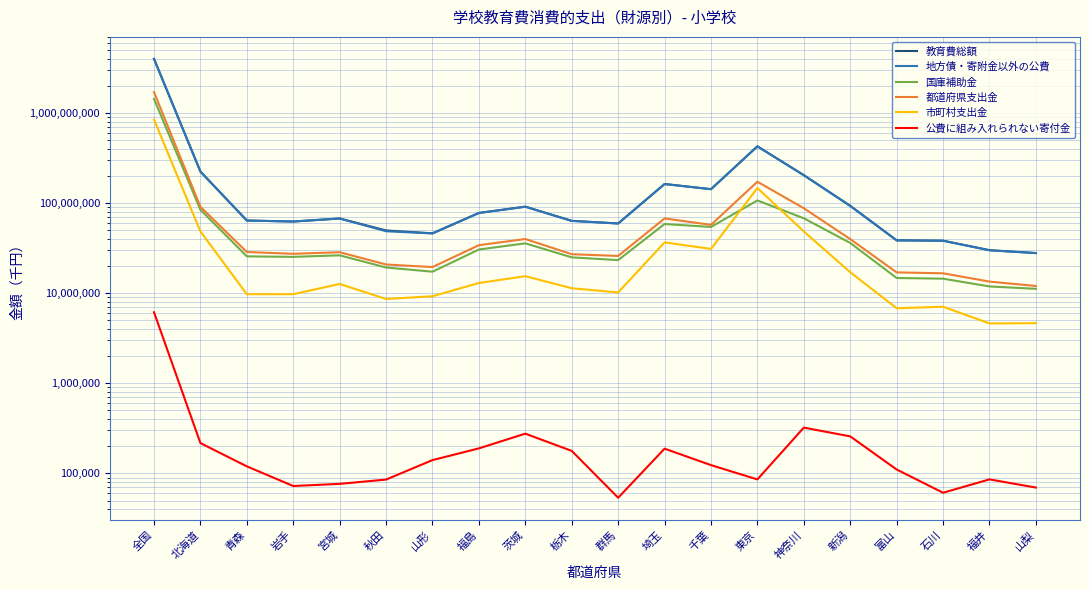

What are all the series names shown in the legend?

教育費総額, 地方債・寄附金以外の公費, 国庫補助金, 都道府県支出金, 市町村支出金, 公費に組み入れられない寄付金